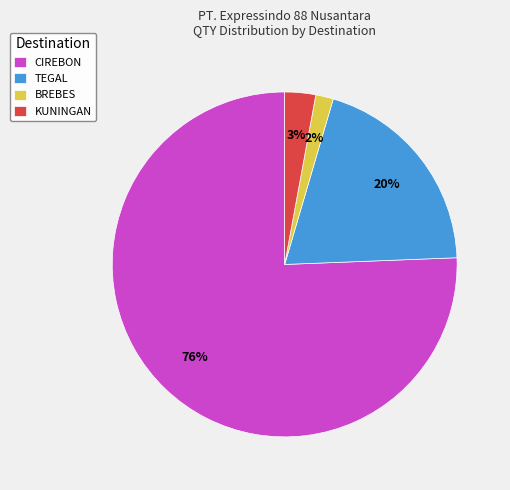

Rank the categories by value from highest to lowest.

CIREBON, TEGAL, KUNINGAN, BREBES